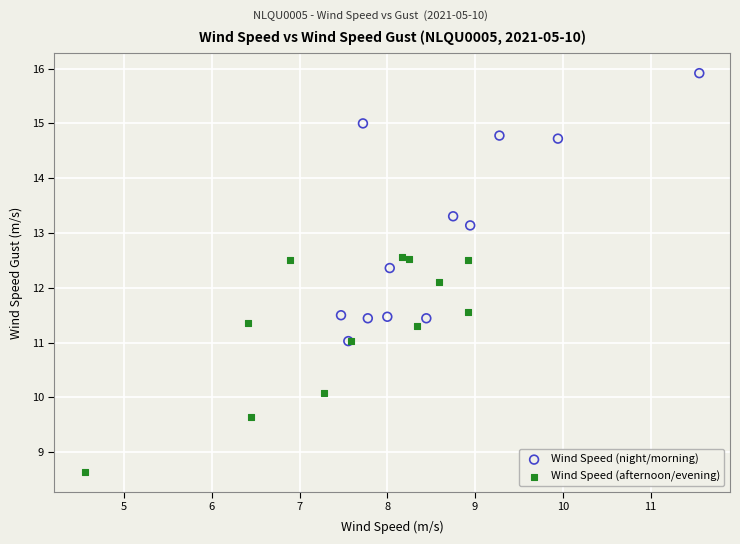

Which series contains the highest Y value?

Wind Speed (night/morning)